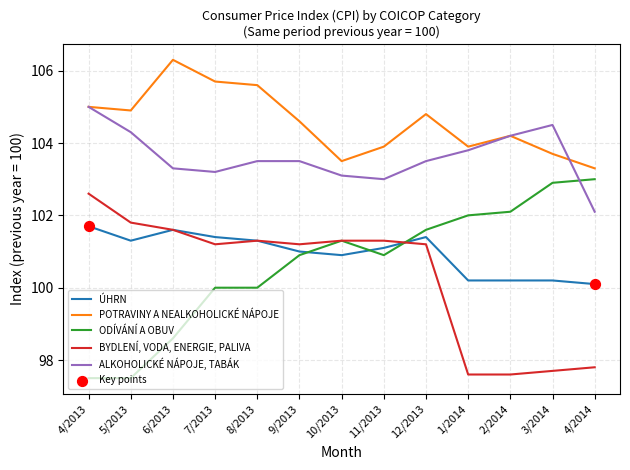

At how many categories does at least one series exceed 101?

13